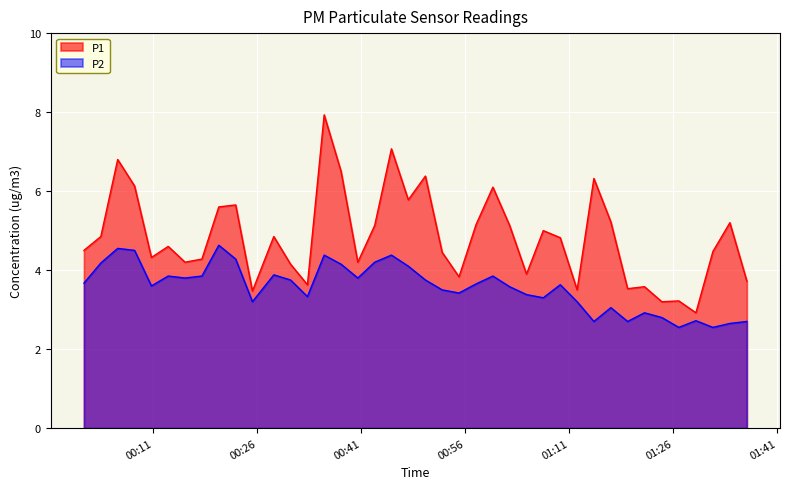

List the series in order of their overall mean, lowest first.

P2, P1